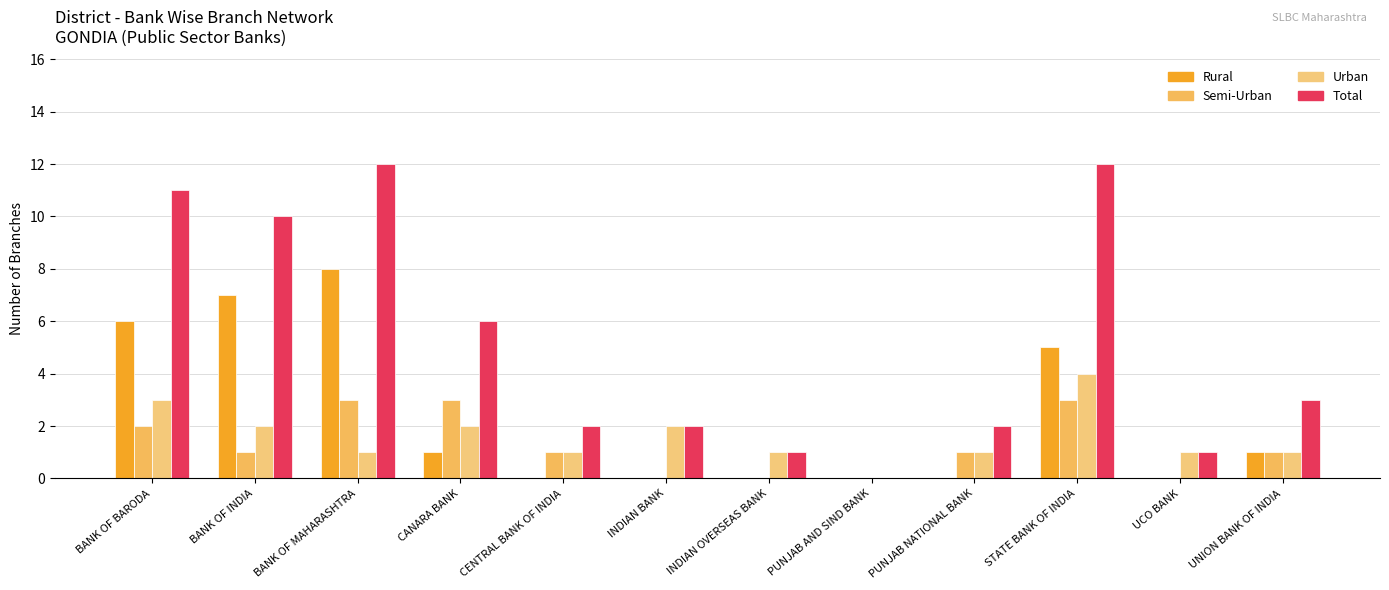

What is the total value across all series at STATE BANK OF INDIA?

24